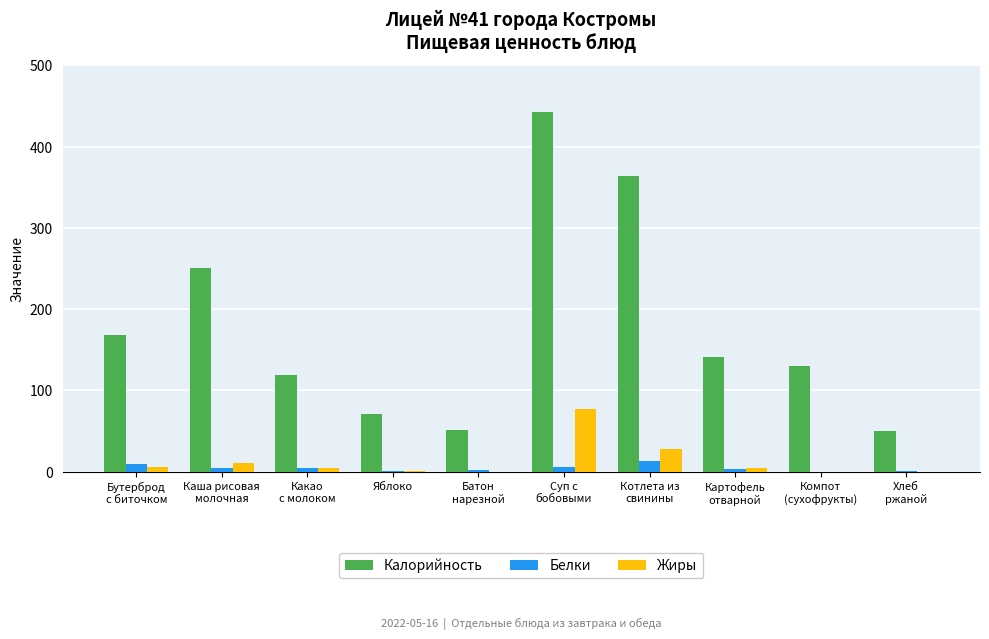

At which category is the sum across all series the highest?

Суп с
бобовыми